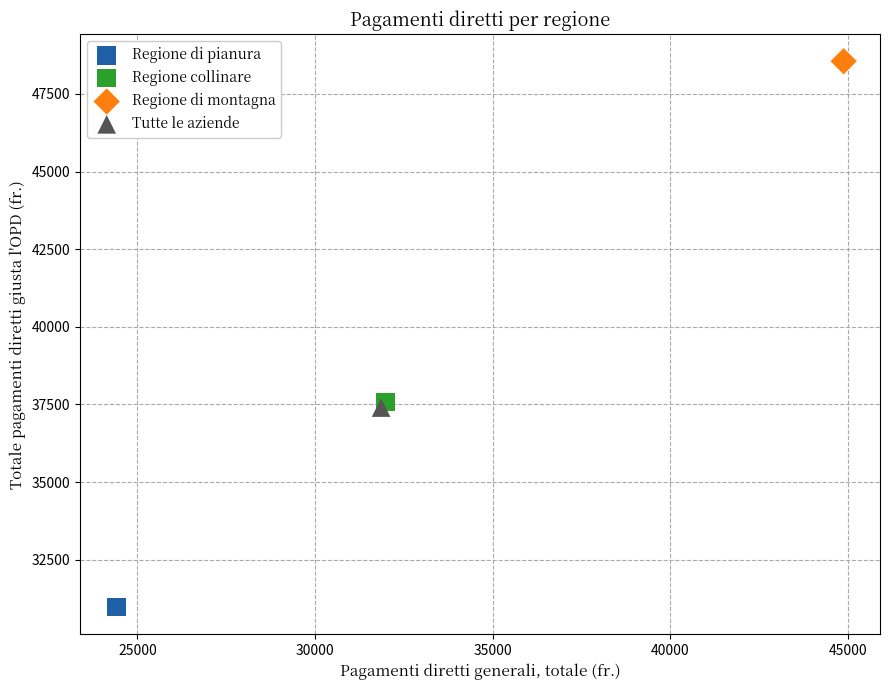

What are all the series names shown in the legend?

Regione di pianura, Regione collinare, Regione di montagna, Tutte le aziende